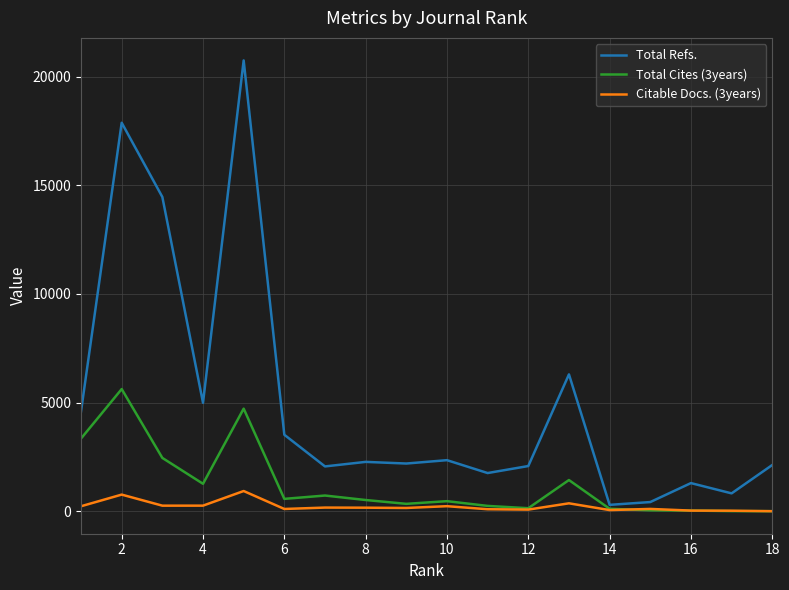

List the series in order of their peak value, lowest first.

Citable Docs. (3years), Total Cites (3years), Total Refs.